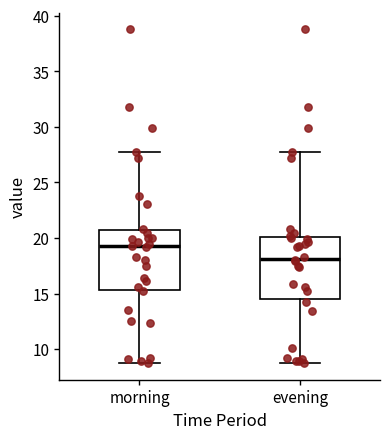

Reading left to right, read every box against the y-axis: the position of its median line, the range the box covers, and the ends of its whiskers. The values are not printed on the chart, so give them approximately, as read against the axis.

morning: median 19.0, box 15.5 to 20.5, whiskers 9.0 to 28.0
evening: median 18.0, box 14.5 to 20.0, whiskers 9.0 to 28.0